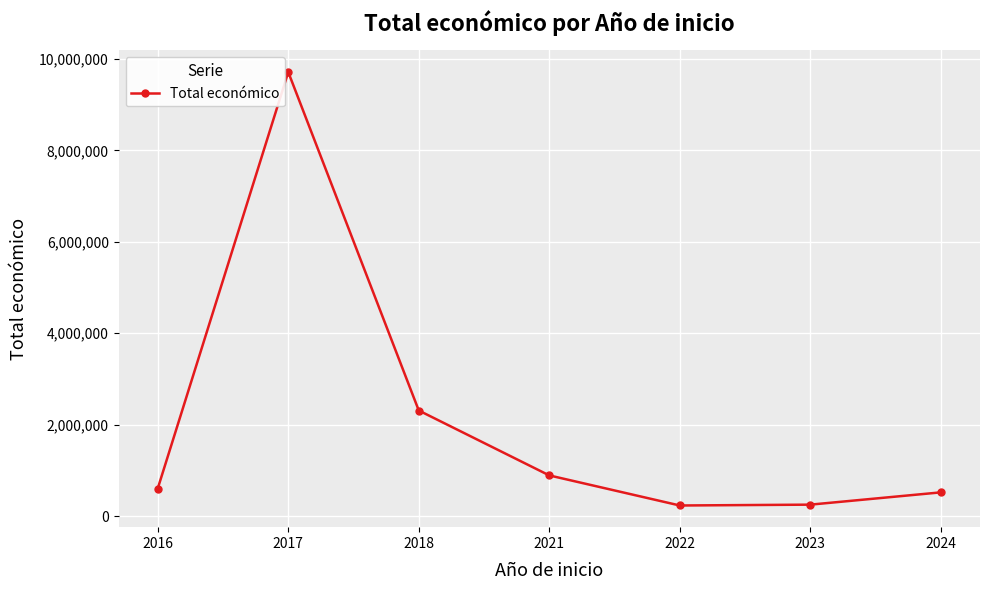

The value at 2016 is 603749. True or false?

True